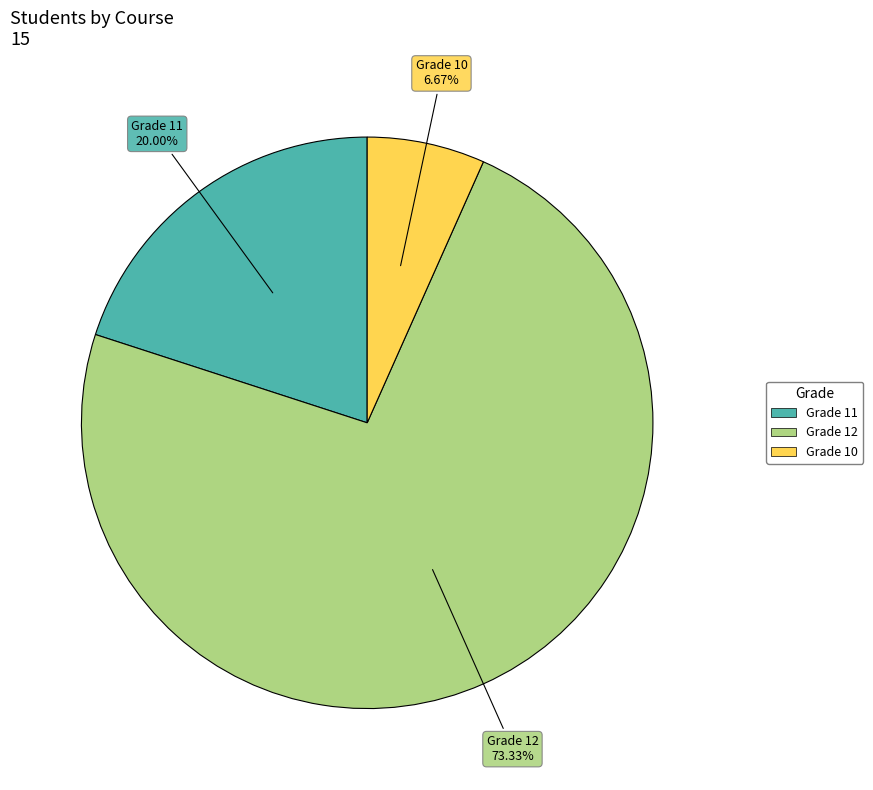

Is there any slice that represents more than half of the pie?

Yes